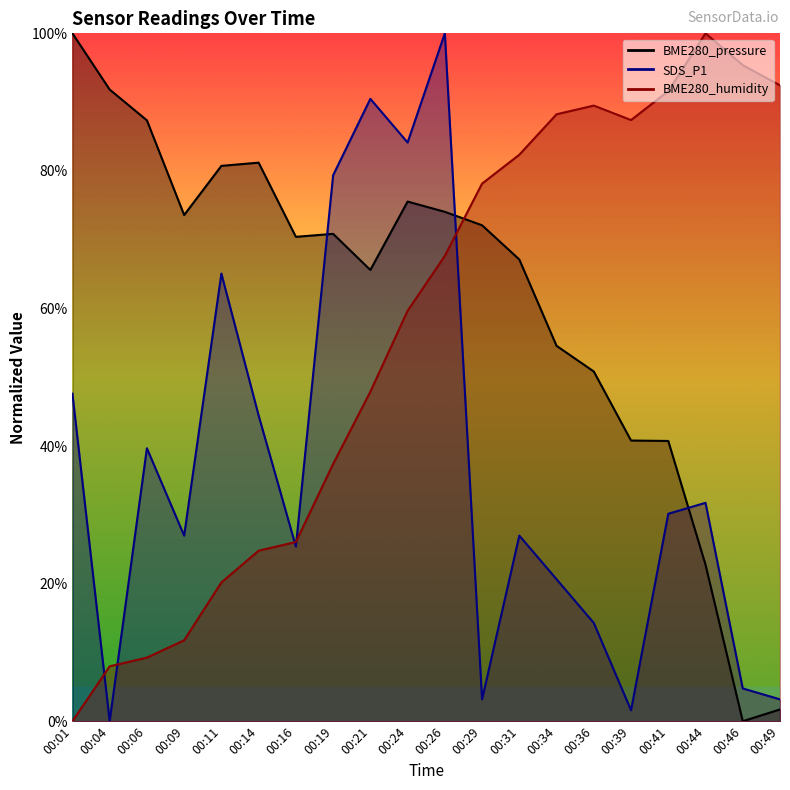

Between 00:06 and 00:16, which series saw the biggest shift?

BME280_pressure